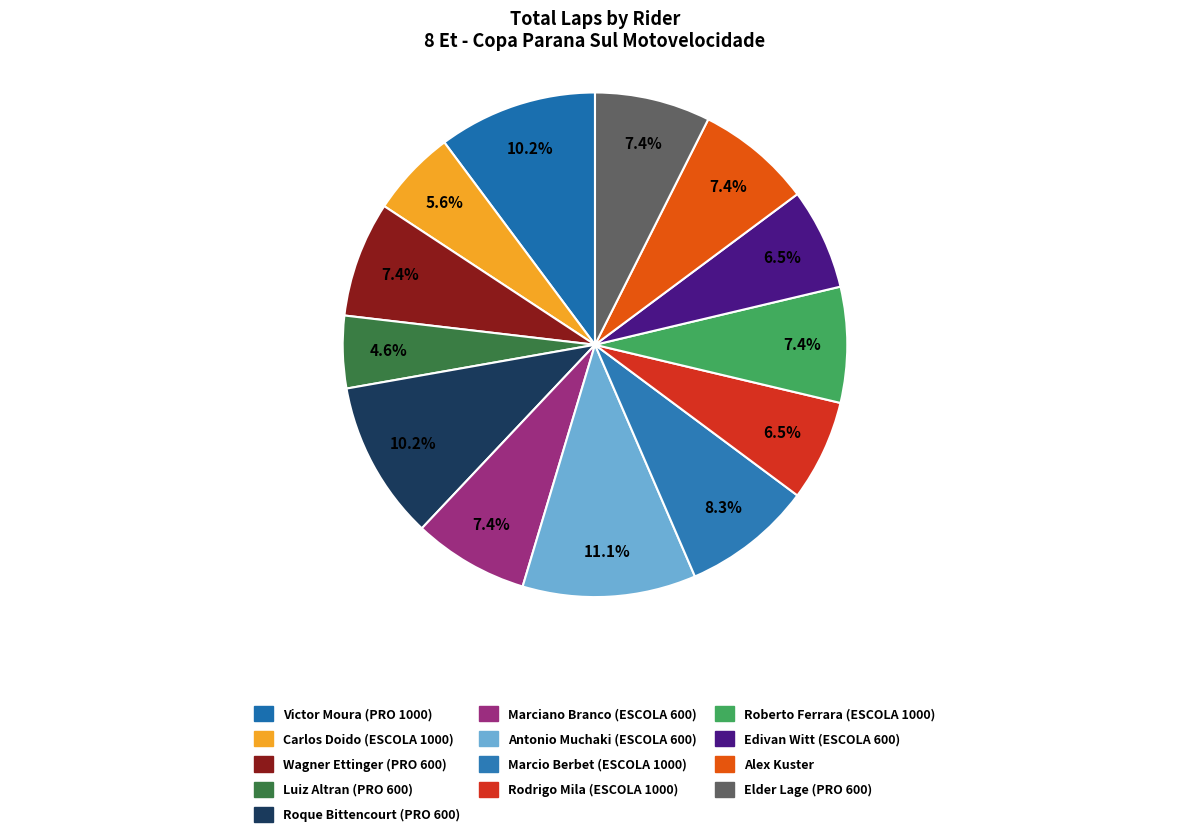

How many slices are in this pie chart?

13